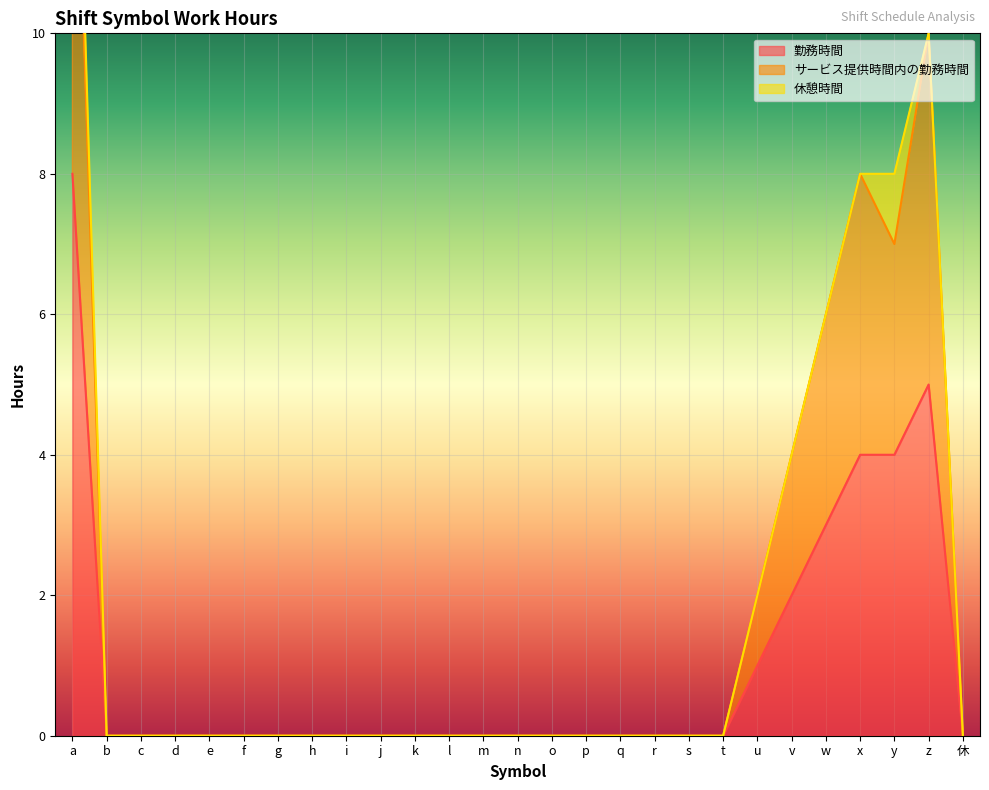

The 勤務時間 series shows -4 at e. True or false?

False